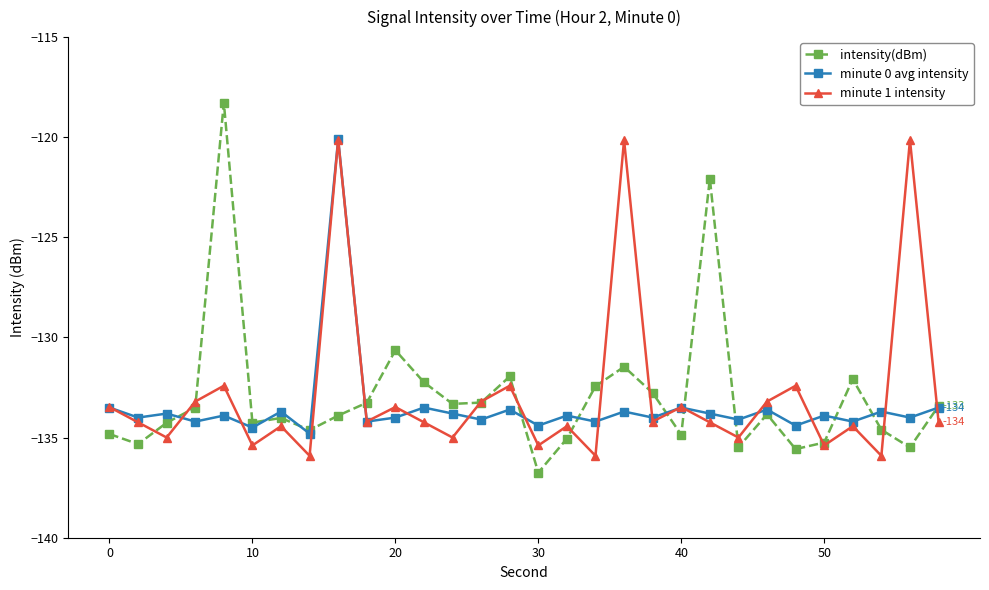

What is the minimum value for minute 0 avg intensity?

-134.8